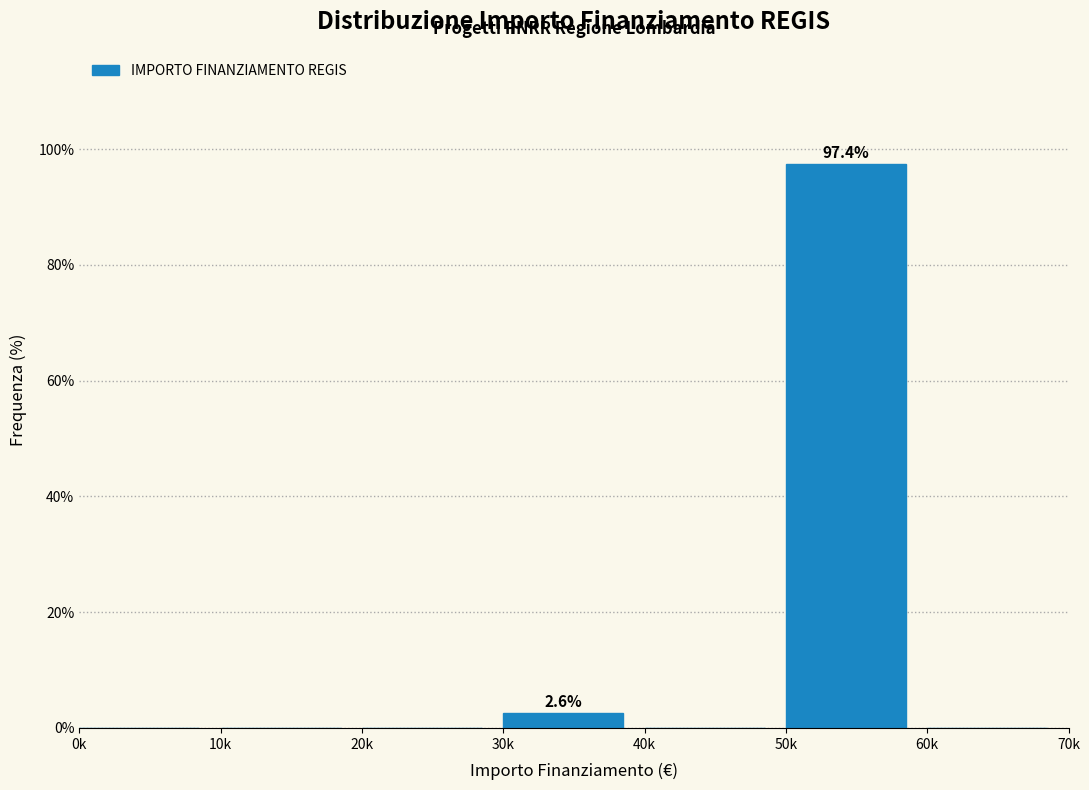

Reading left to right, what are all the values shown in this chart?

0k=0.0	10k=0.0	20k=0.0	30k=2.6	40k=0.0	50k=97.4	60k=0.0